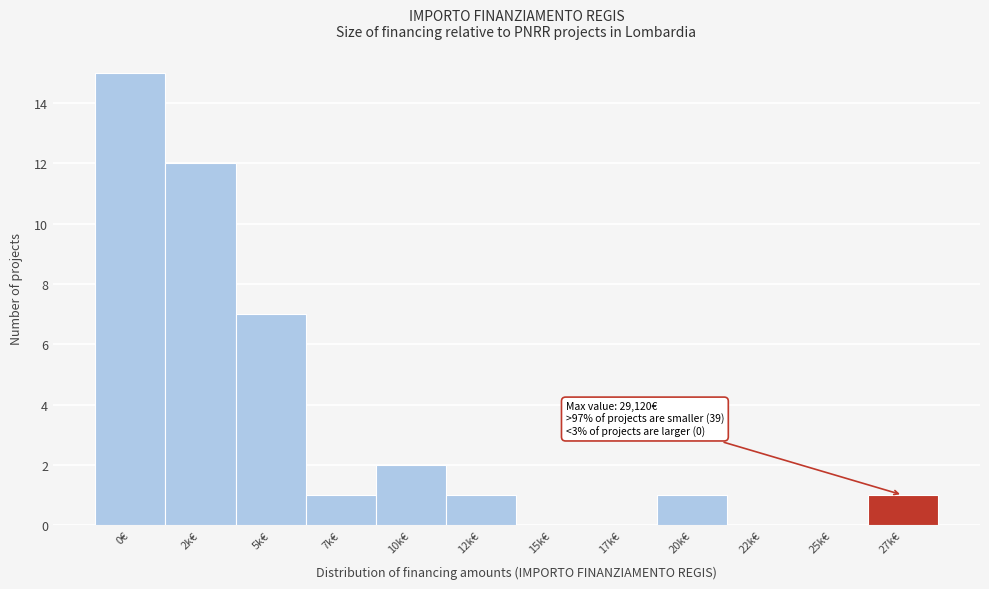

Reading left to right, what are all the values shown in this chart?

0€=15	2k€=12	5k€=7	7k€=1	10k€=2	12k€=1	15k€=0	17k€=0	20k€=1	22k€=0	25k€=0	27k€=1